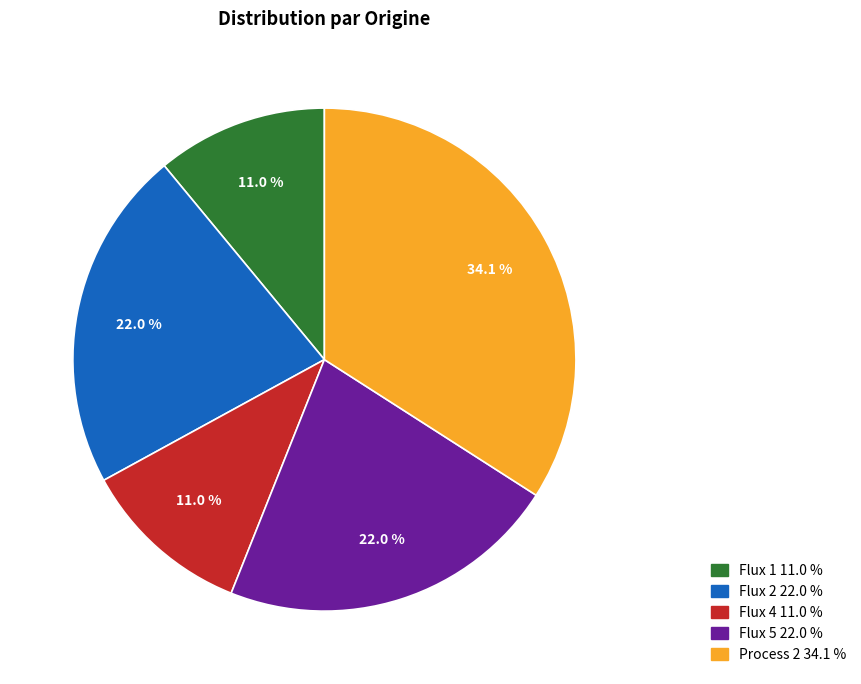

Which has a higher value, Process 2 or Flux 4?

Process 2